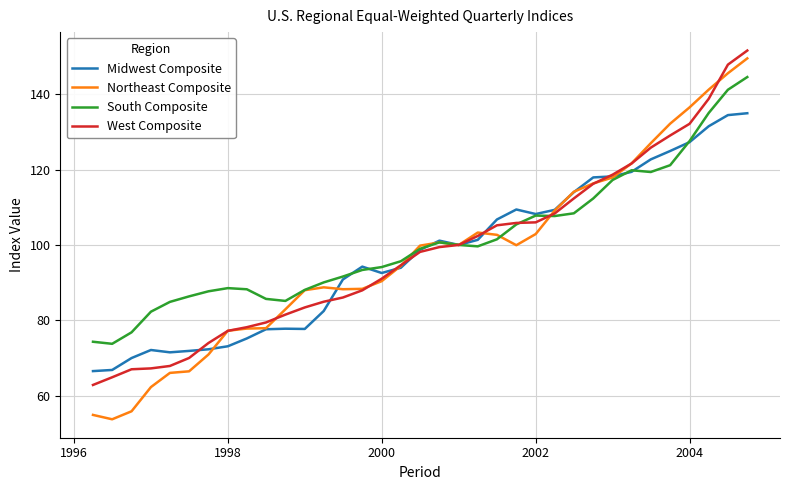

Which series has the widest spread of values?

Northeast Composite